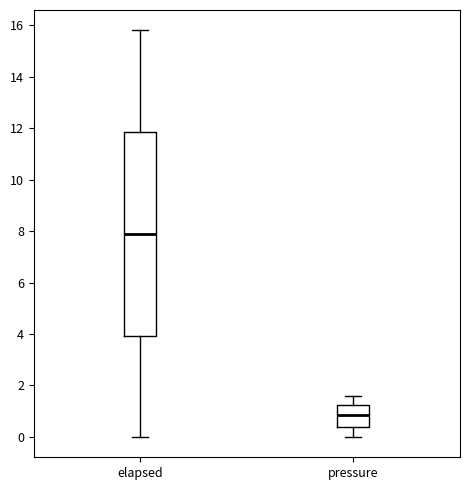

Where does the median line of the box for elapsed sit on the y-axis? The values are not printed on the chart, so give them approximately, as read against the axis.

8.0